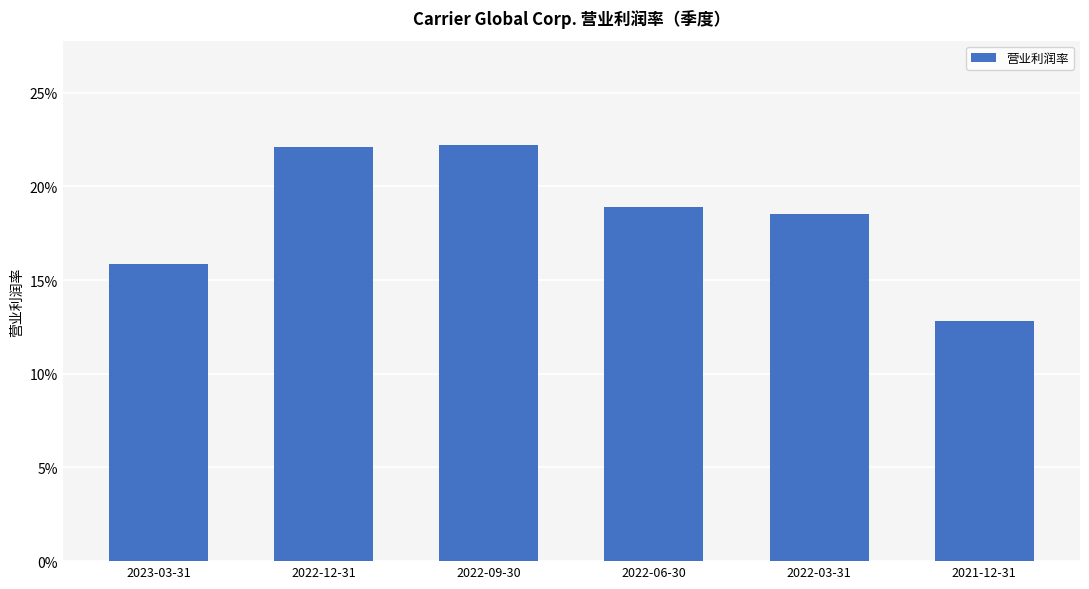

What is the change in value from 2023-03-31 to 2022-09-30?

+0.1